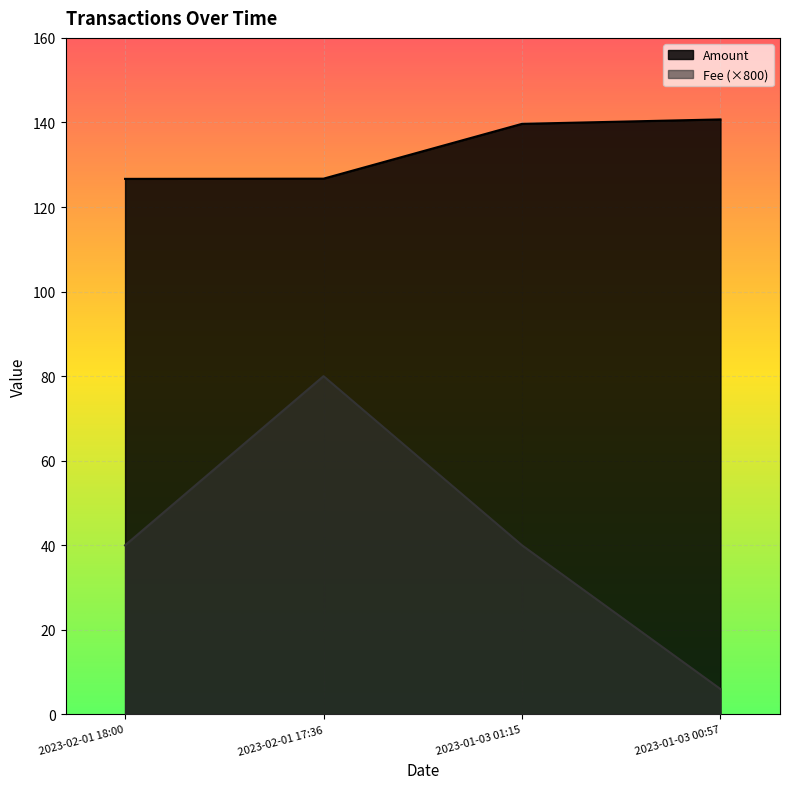

What is the highest value of the Fee series?

80.0